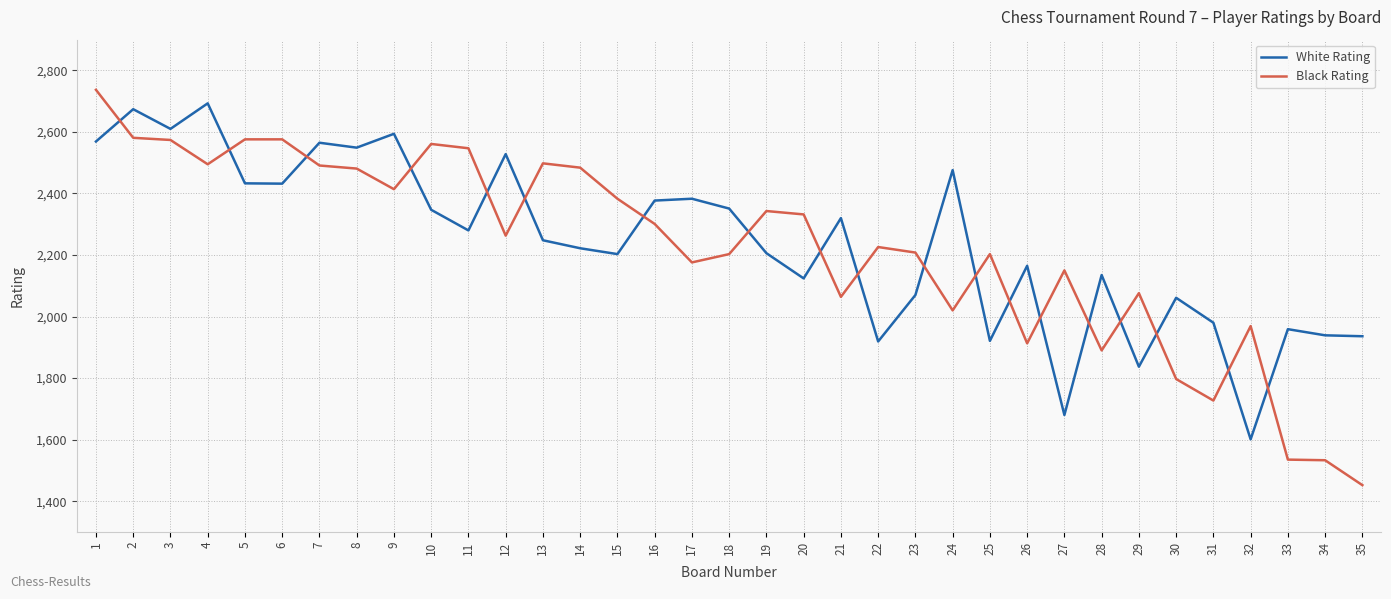

What is the approximate value of White Rating at 33, to the nearest 10?

1960